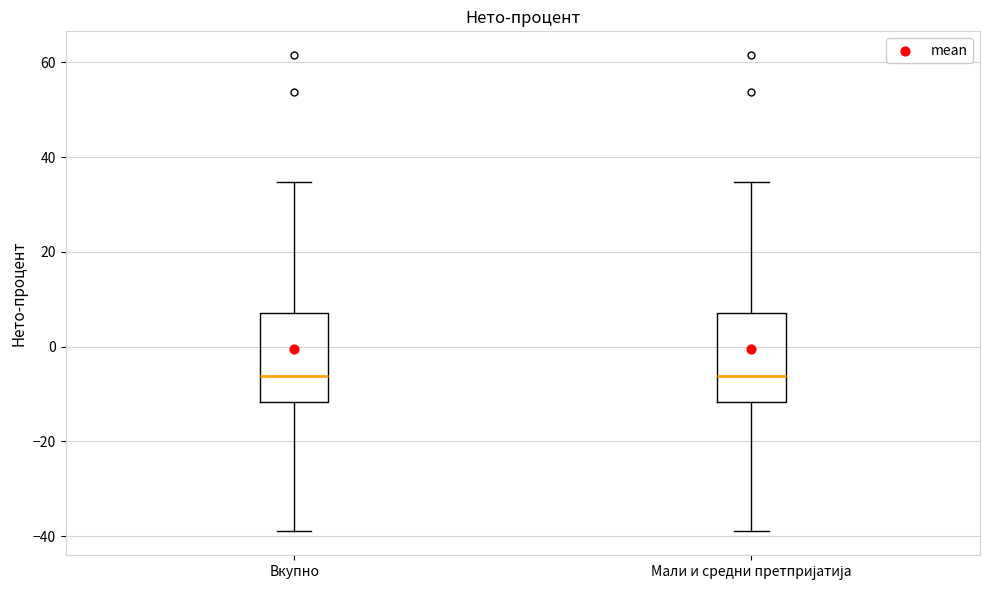

Reading left to right, read every box against the y-axis: the position of its median line, the range the box covers, and the ends of its whiskers. The values are not printed on the chart, so give them approximately, as read against the axis.

Вкупно: median -6, box -12 to 8, whiskers -38 to 34
Мали и средни претпријатија: median -6, box -12 to 8, whiskers -38 to 34